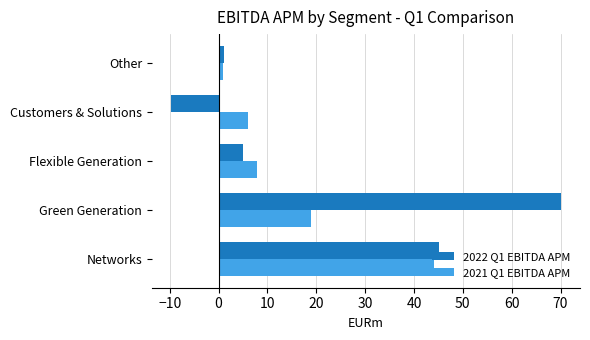

Rank the series by their average value, from lowest to highest.

2021 Q1 EBITDA APM, 2022 Q1 EBITDA APM